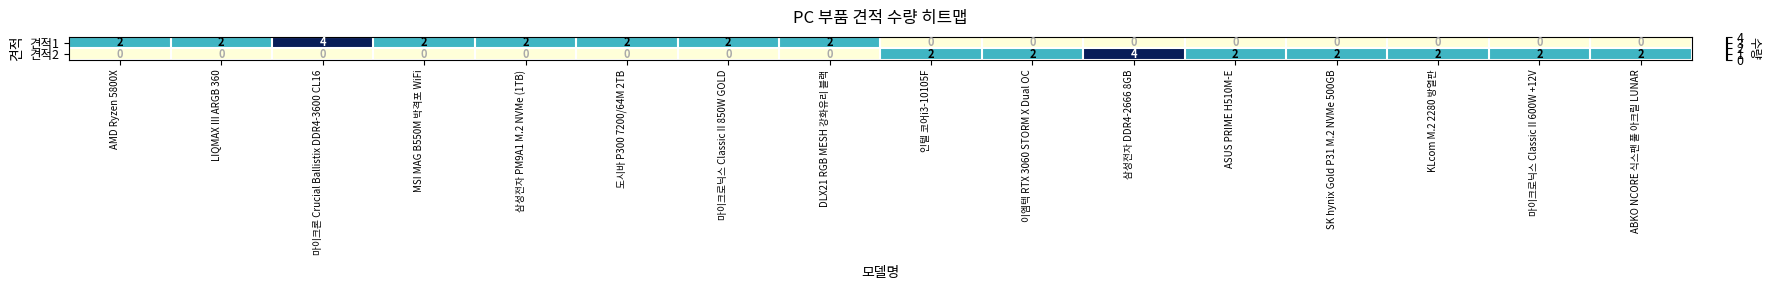

The value of 견적1 at 삼성전자 DDR4-2666 8GB is -2. True or false?

False